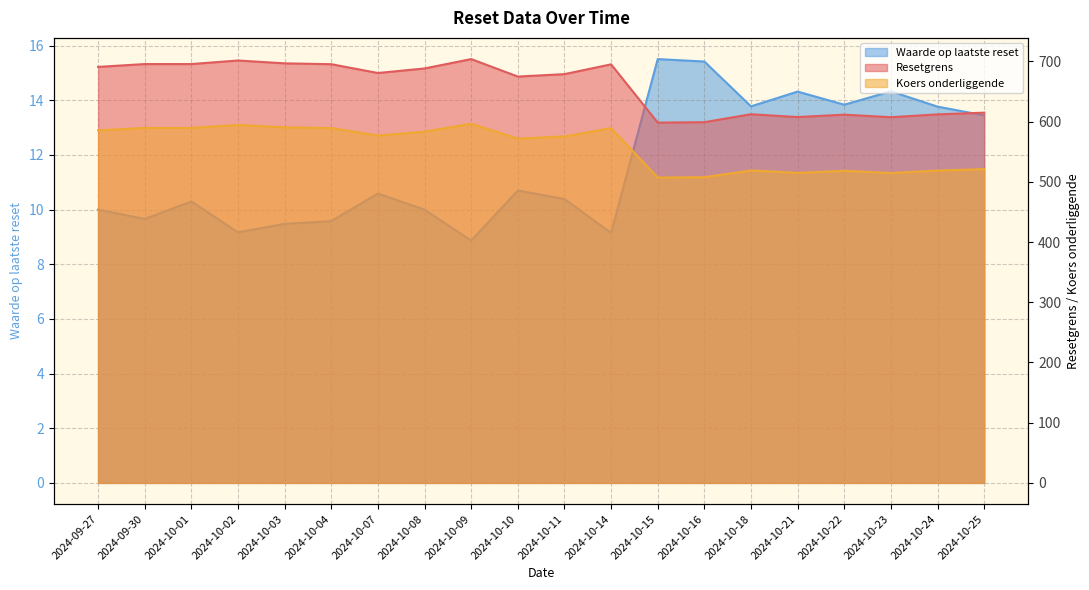

True or false: Koers onderliggende and Waarde op laatste reset cross at least once.

False